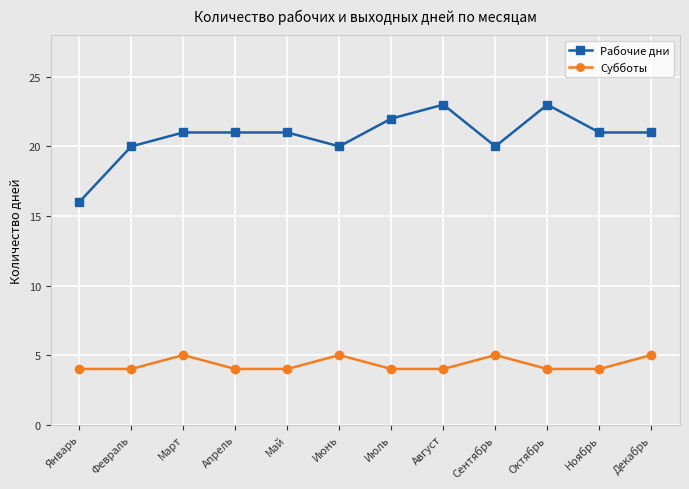

True or false: Рабочие дни has more than 0 points higher than both neighbors.

True